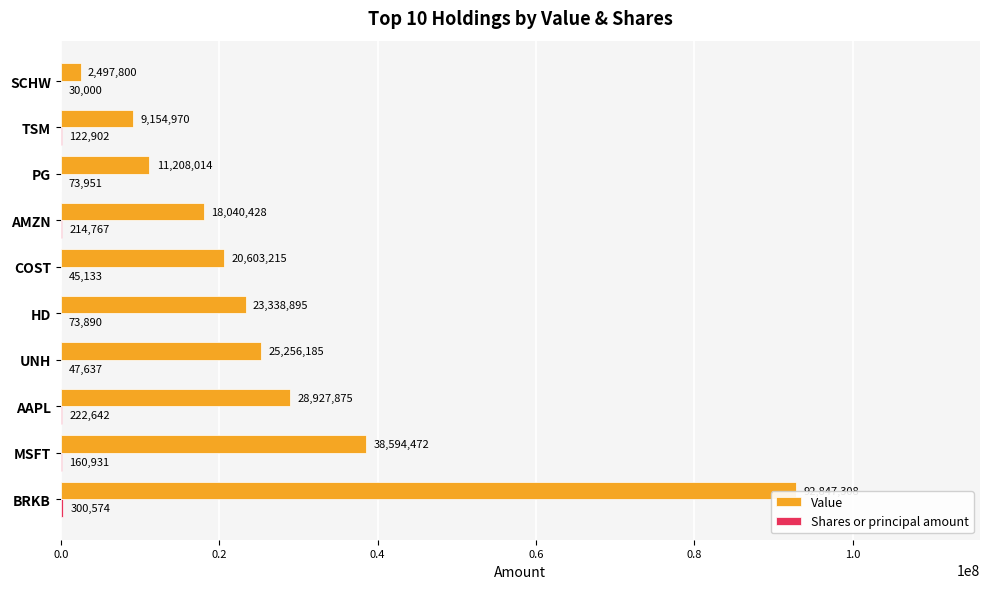

Which series has the largest total across all categories?

Value